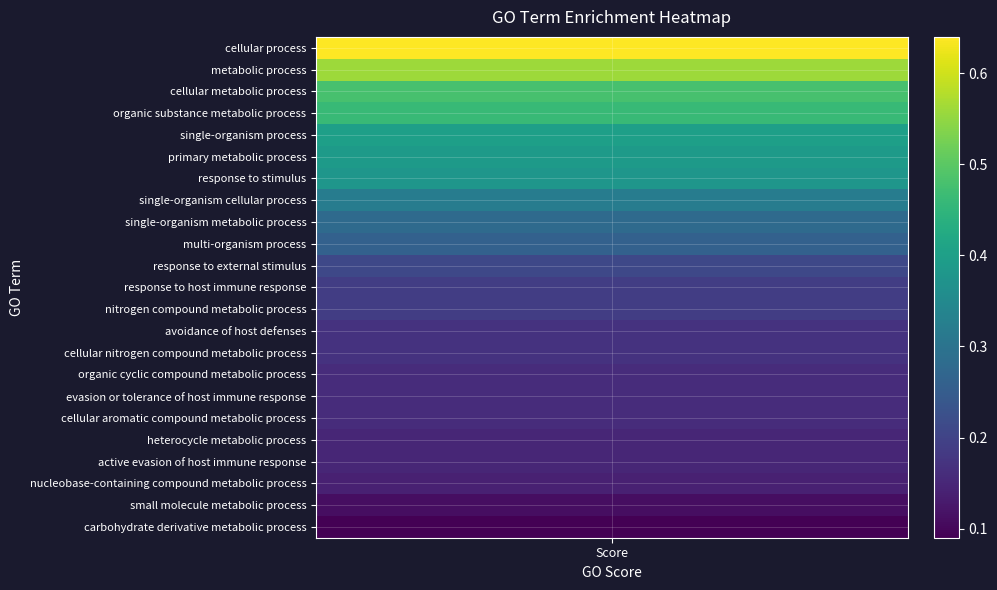

Which category has the lowest value across all series?

carbohydrate derivative metabolic process